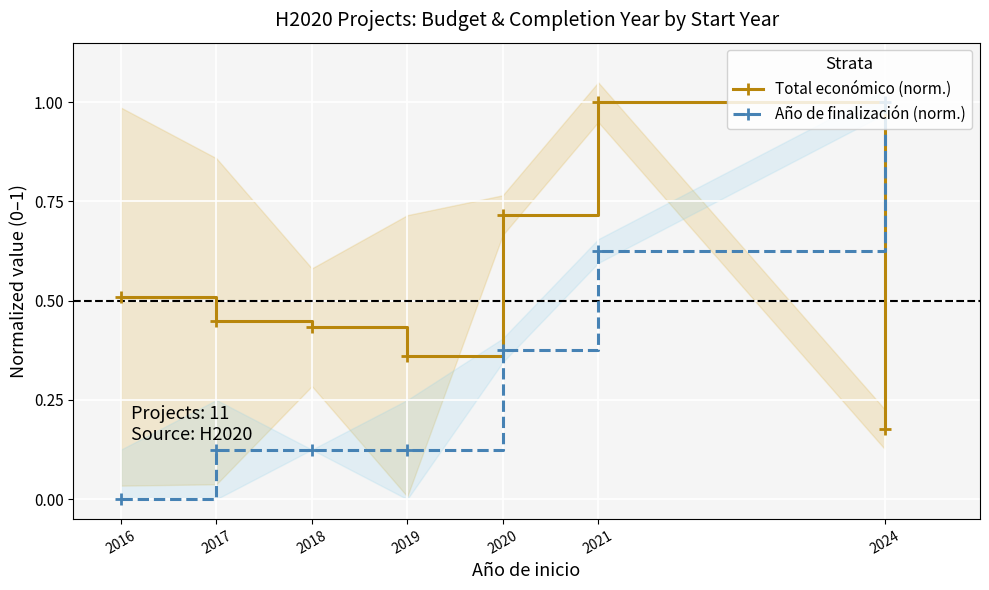

True or false: Año de finalización (norm.) and Total económico (norm.) cross at least once.

True